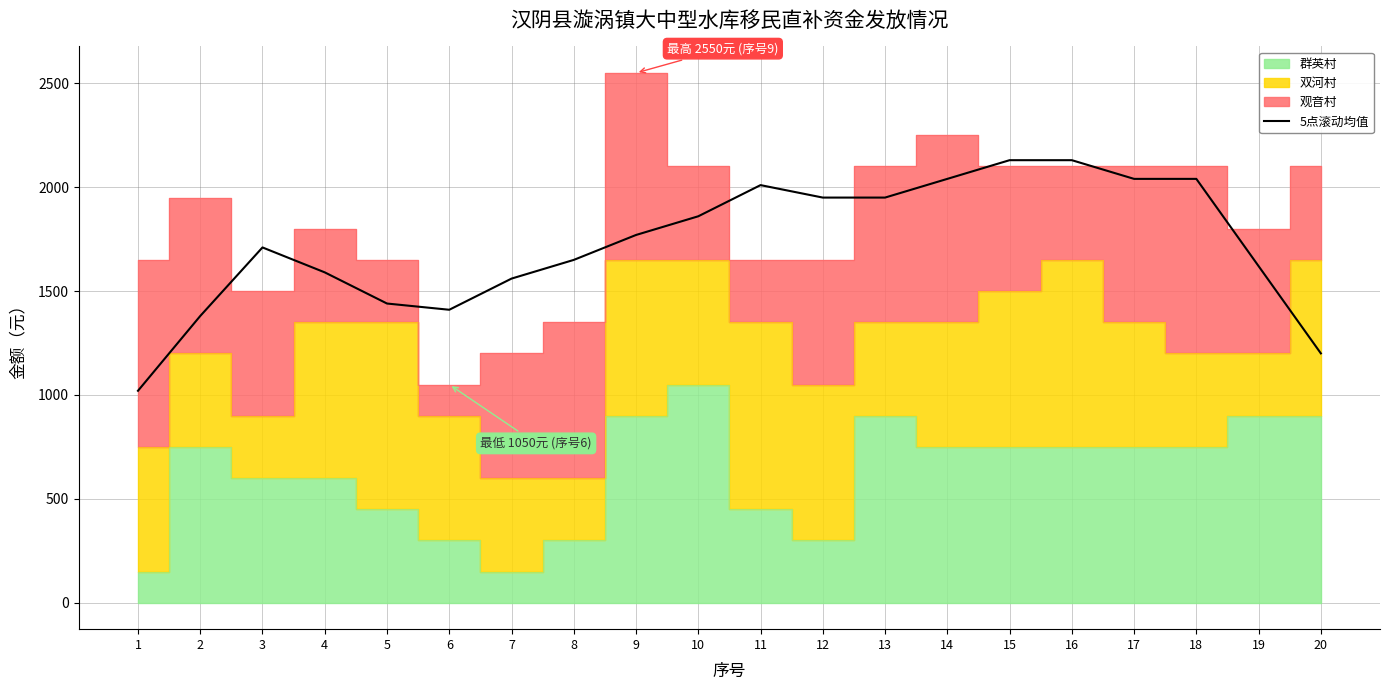

Reading left to right, list all the values displayed in this chart.

1=1020	2=1380	3=1710	4=1590	5=1440	6=1410	7=1560	8=1650	9=1770	10=1860	11=2010	12=1950	13=1950	14=2040	15=2130	16=2130	17=2040	18=2040	19=1620	20=1200